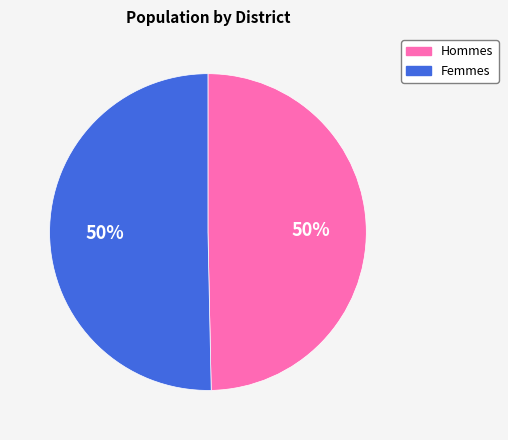

To the nearest percent, what percentage of the pie is Femmes?

50%